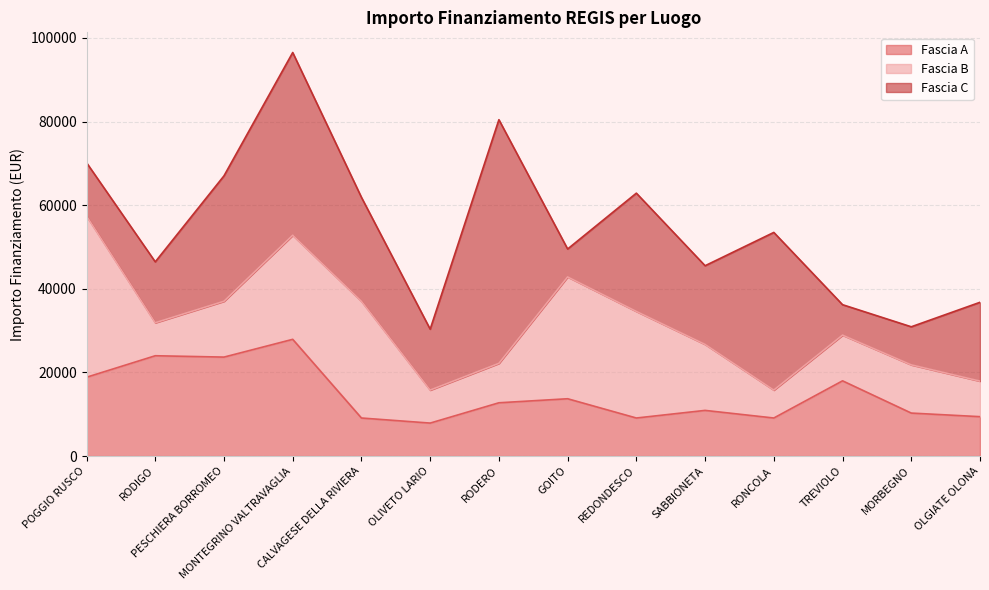

Between MORBEGNO and TREVIOLO, which is larger?

TREVIOLO